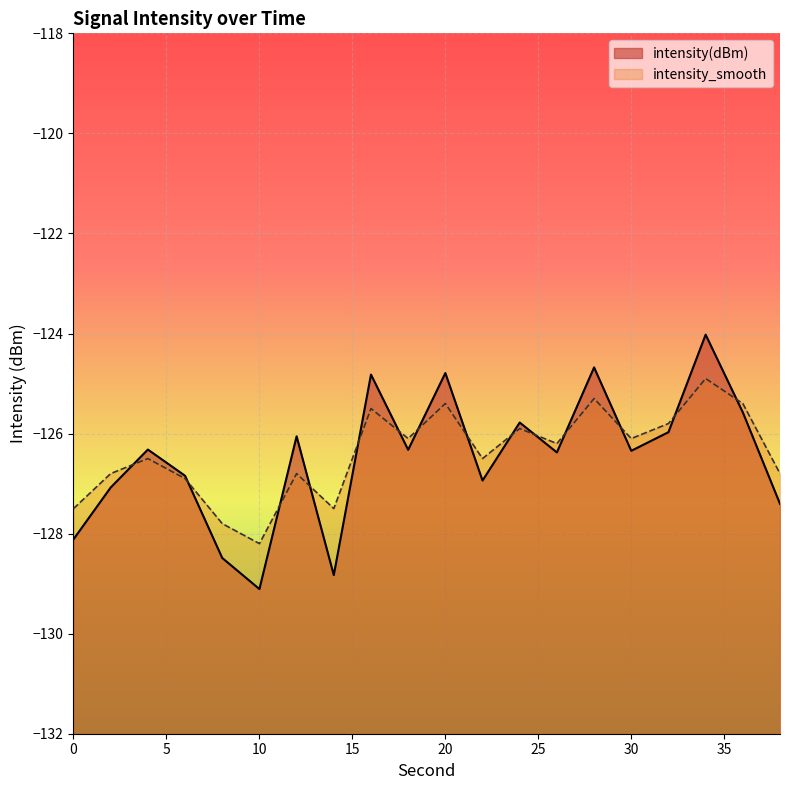

How many data points does each series have?

20